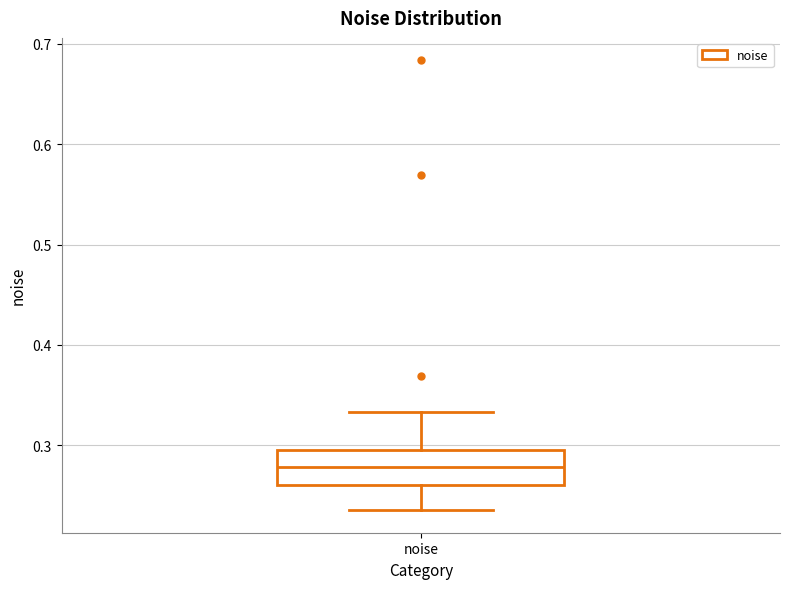

Read this box plot against the y-axis: the position of the median line, the range covered by the box, and the ends of both whiskers. The values are not printed on the chart, so give them approximately, as read against the axis.

median 0.28, box 0.26 to 0.30, whiskers 0.24 to 0.33